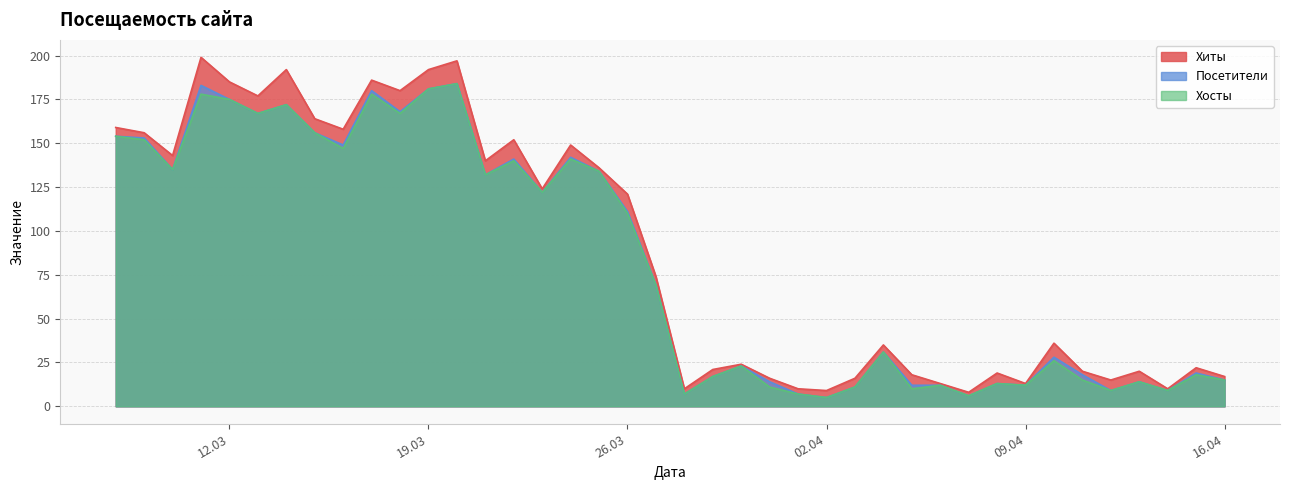

Is the value of Хиты at 2024-04-14 greater than the value of Хосты at 2024-03-19?

No